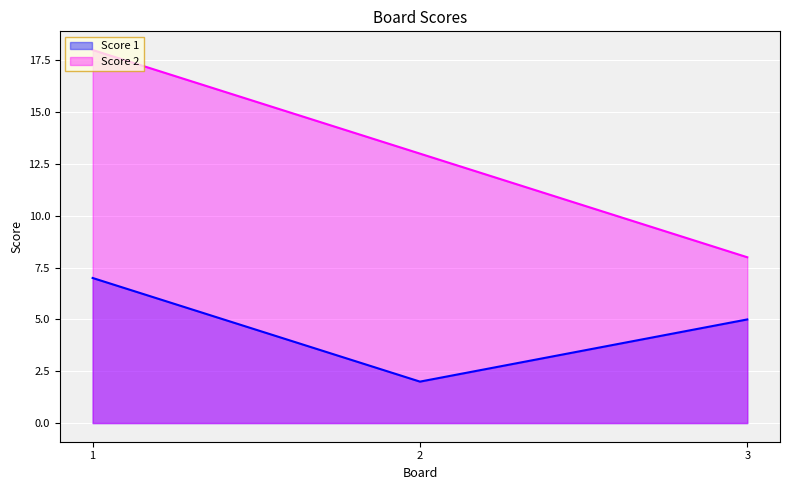

Rank the series by their maximum value, from highest to lowest.

Score 2, Score 1